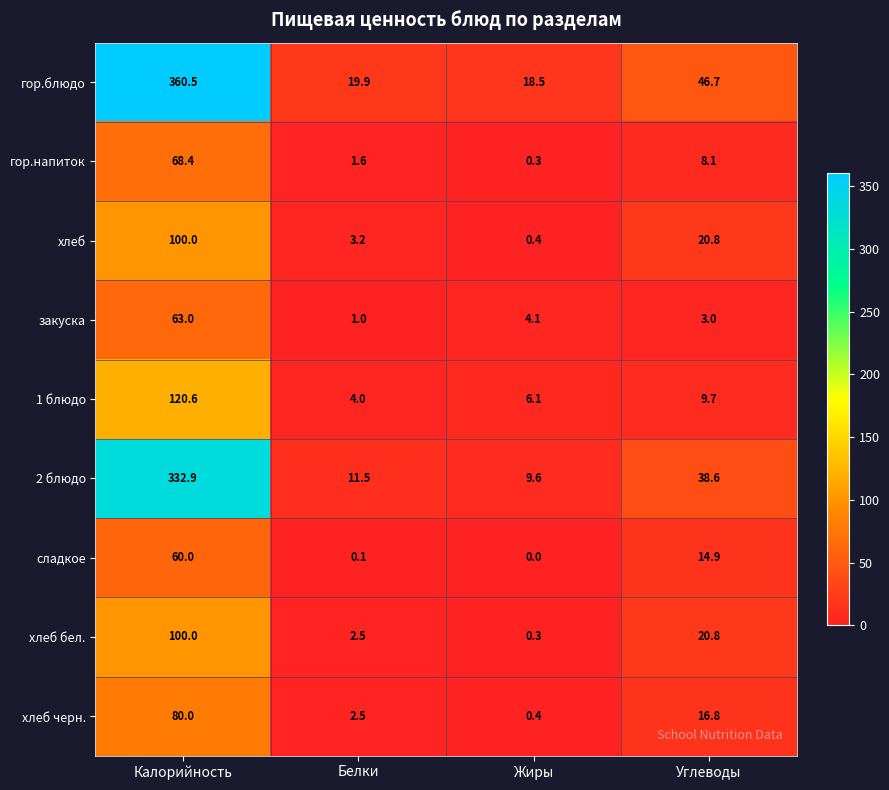

What is the difference between the хлеб values at Белки and Калорийность?

96.8